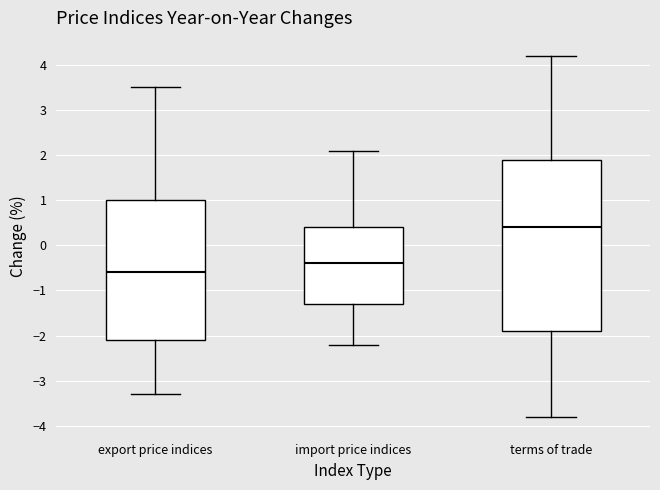

Where does the lower whisker of the box for terms of trade end on the y-axis? The values are not printed on the chart, so give them approximately, as read against the axis.

-3.8